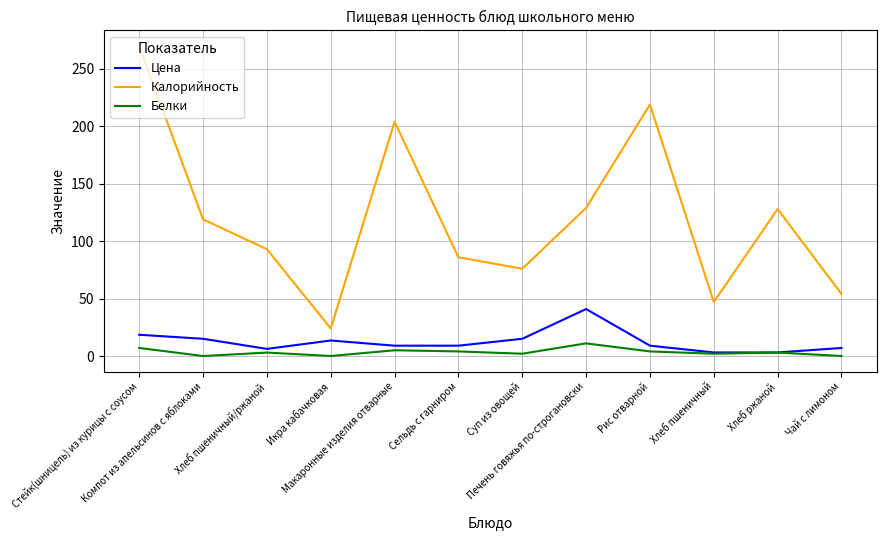

Is this an area chart (filled region under the line)?

No